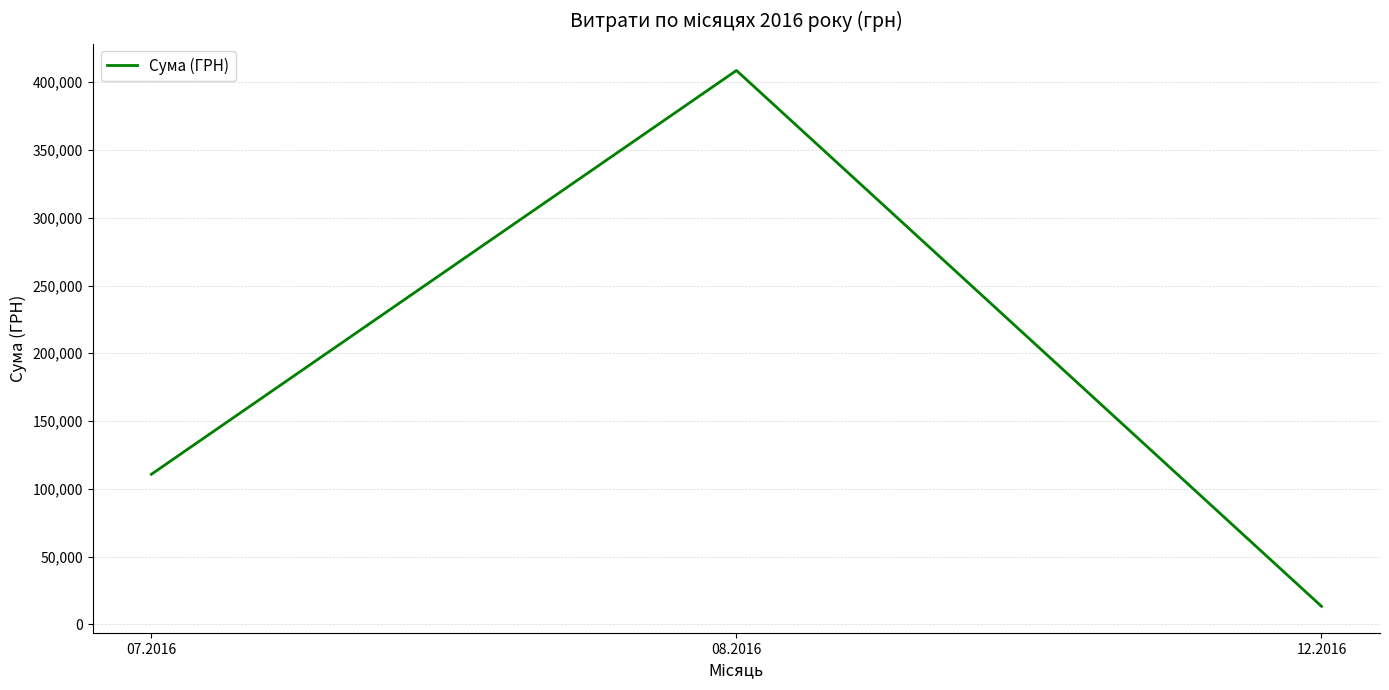

The chart shows a value of 408627.1 at 08.2016. True or false?

True